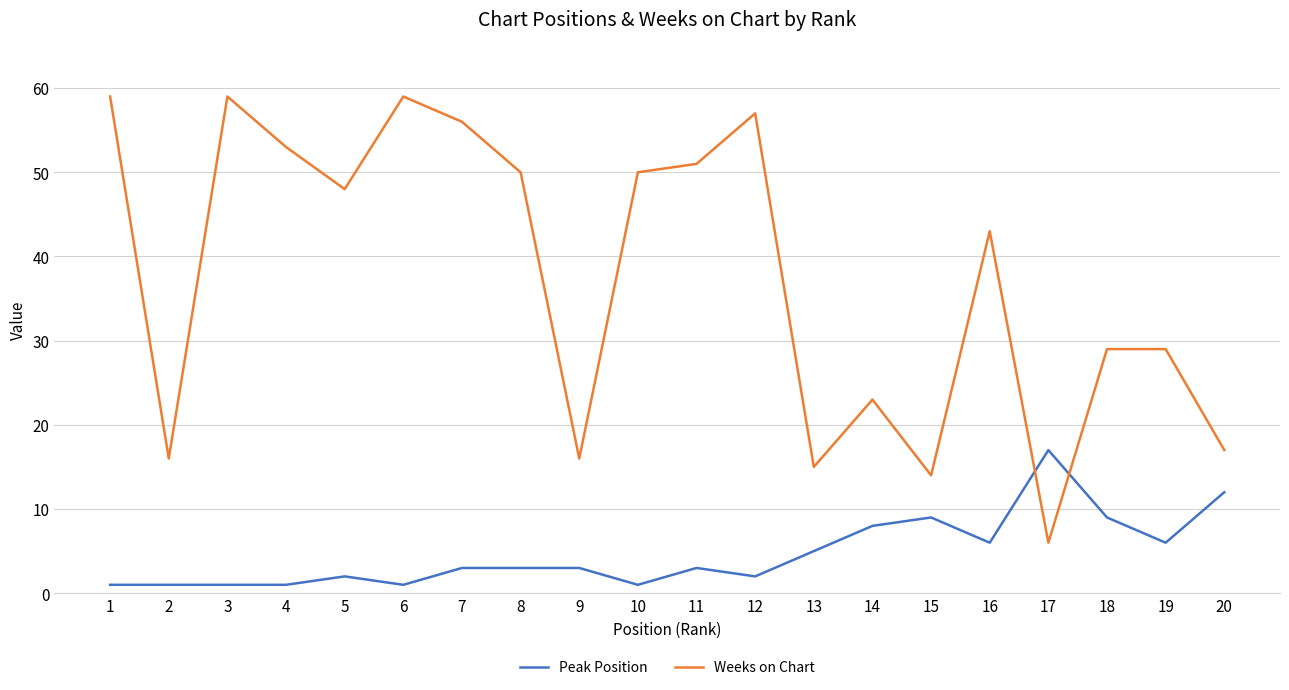

How many lines are shown in the chart?

2